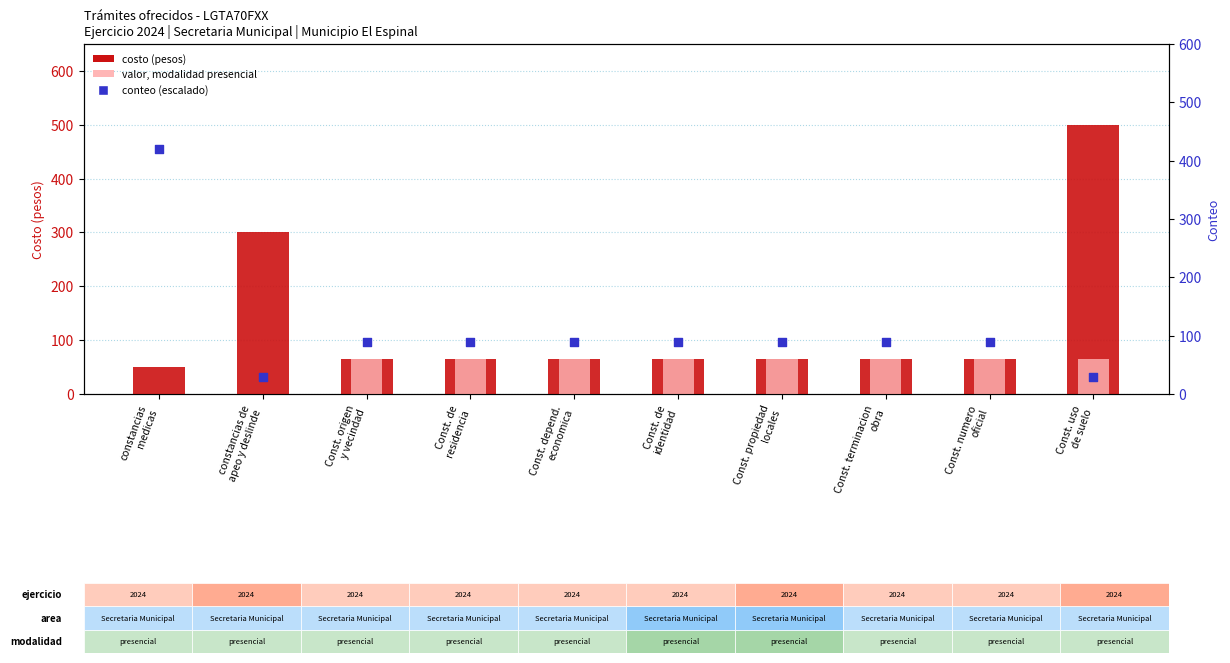

Which series contains the lowest Y value?

value, presencial